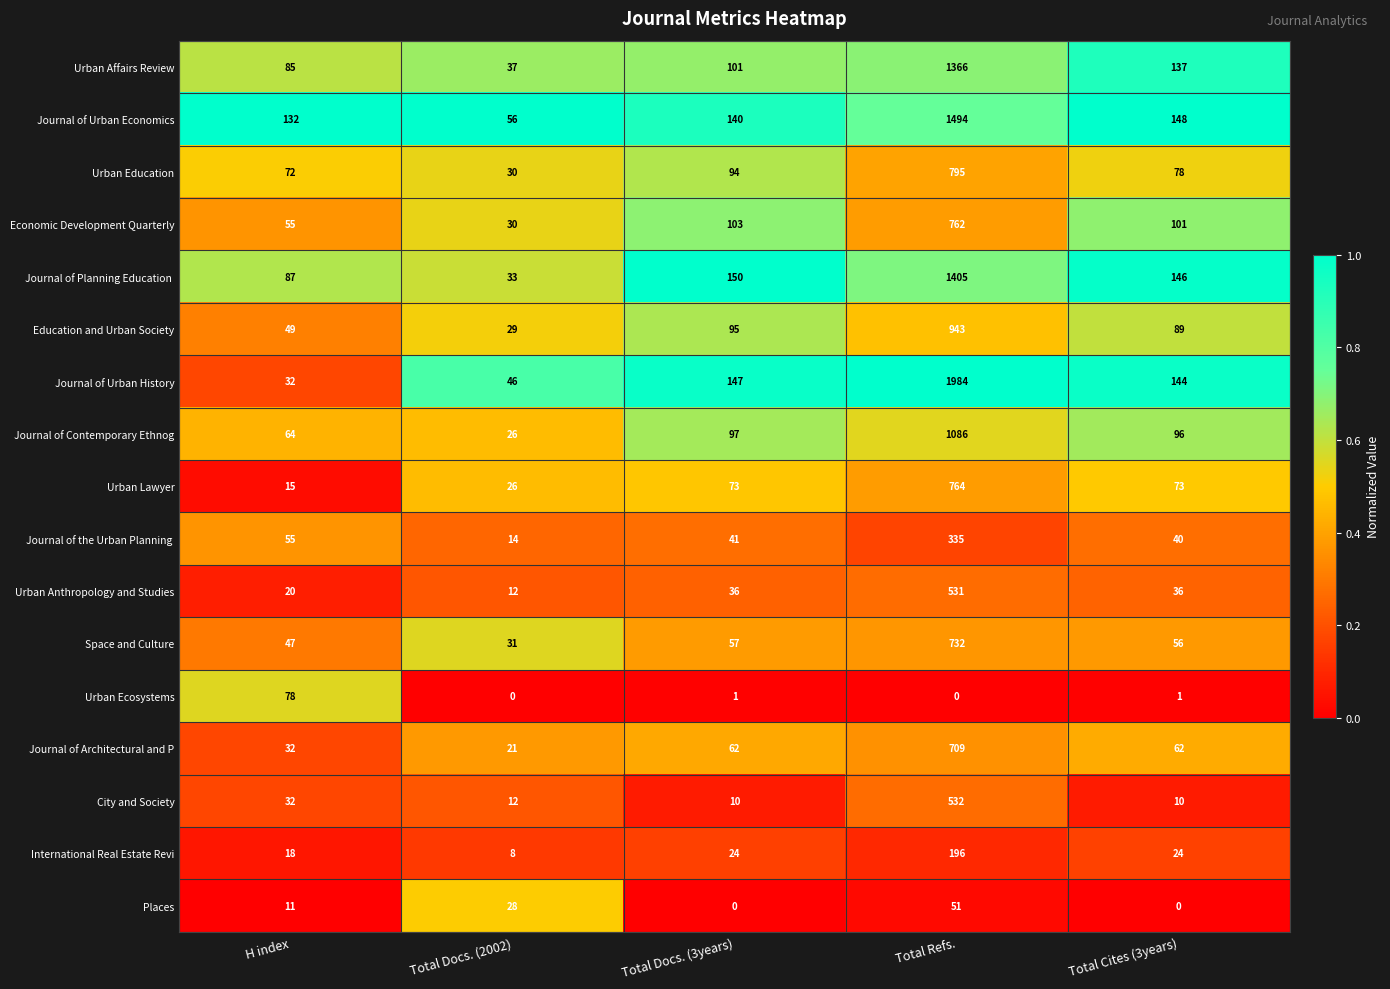

At which category is the sum across all series the highest?

Total Refs.